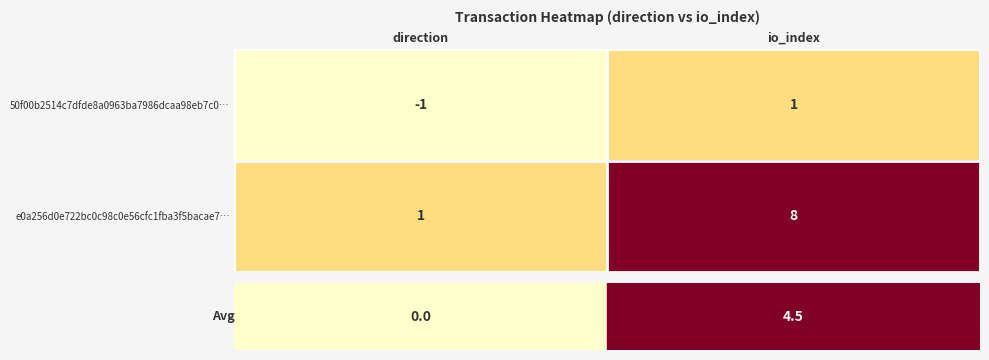

Which series has the largest range (max minus min)?

e0a256d0e722bc0c98c0e56cfc1fba3f5bacae7…